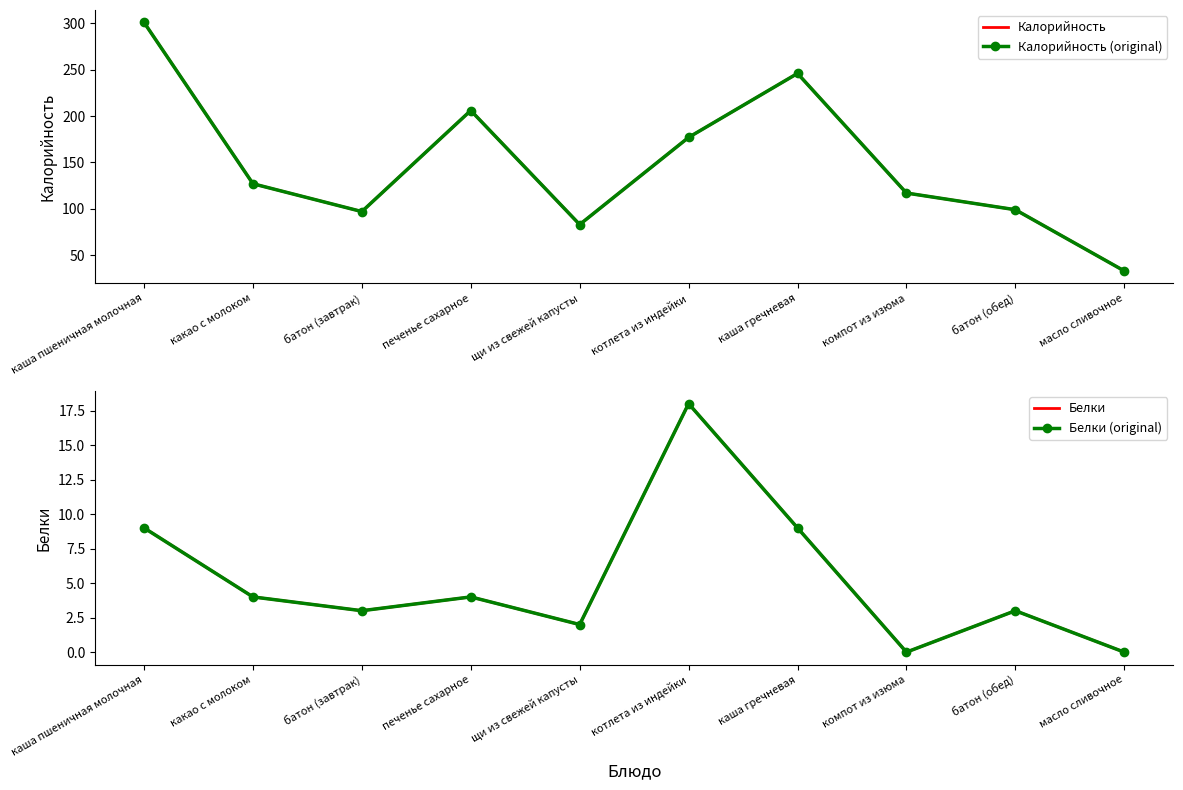

What is the label of the 7th point from the right?

печенье сахарное